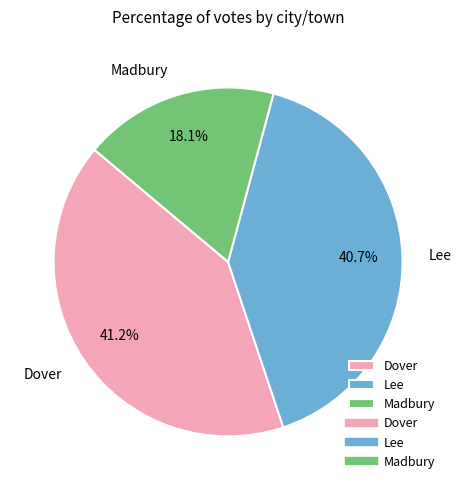

Is there a majority slice in this chart?

No